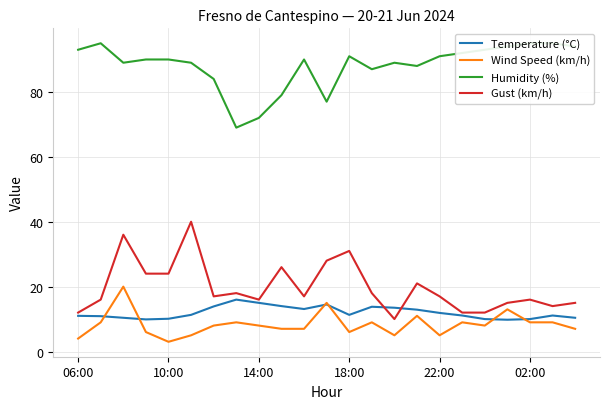

What is the maximum value for Gust (km/h)?

40.0